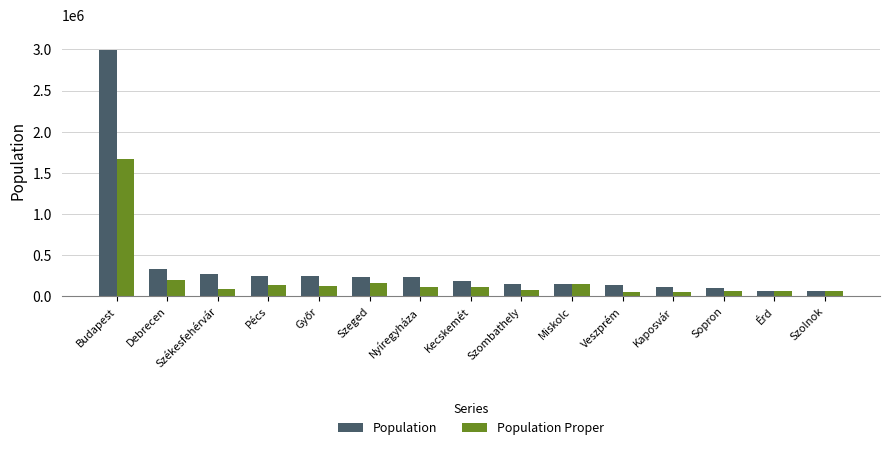

What is the minimum value shown in the chart?

56777